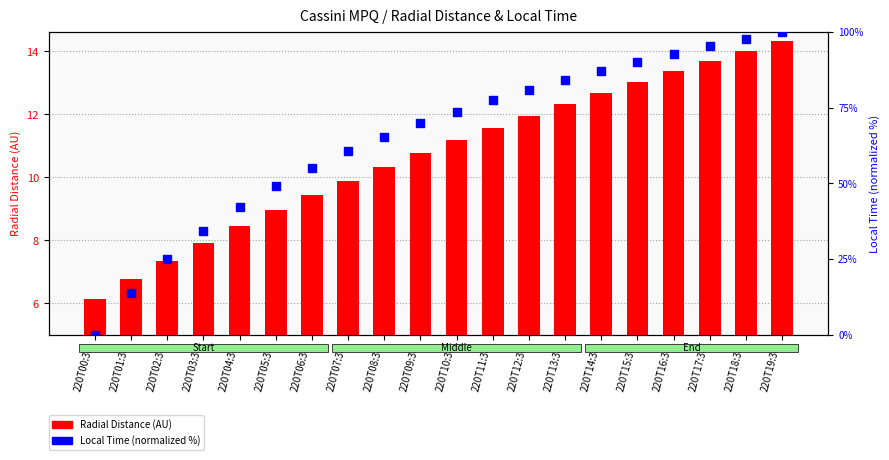

Which series has the largest total across all categories?

Local_Time (pct)